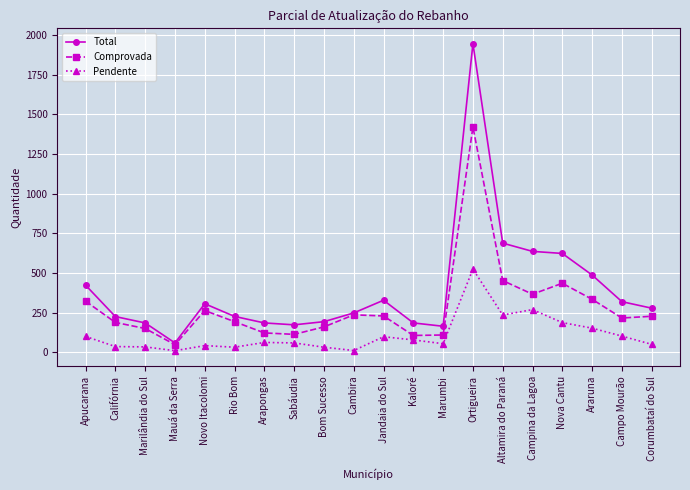

What is the total value across all series at Campina da Lagoa?

1274